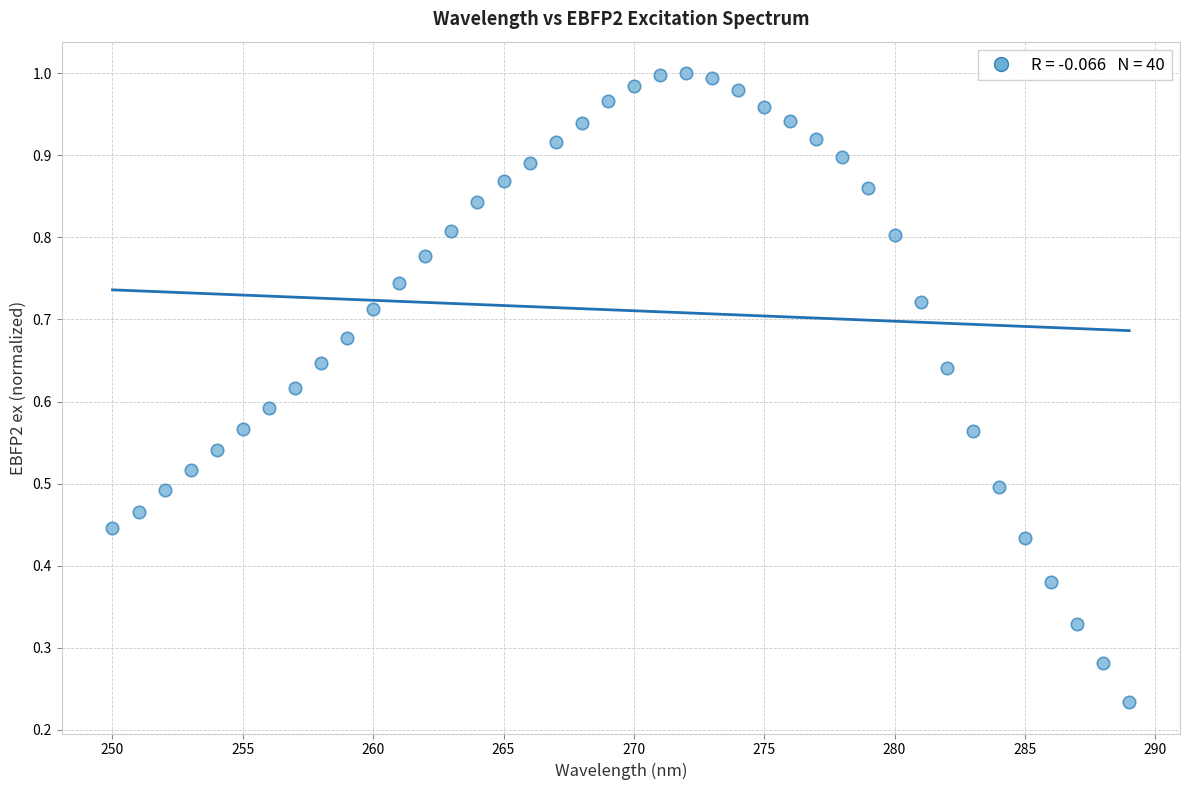

What is the range of X values (max minus min)?

39.0